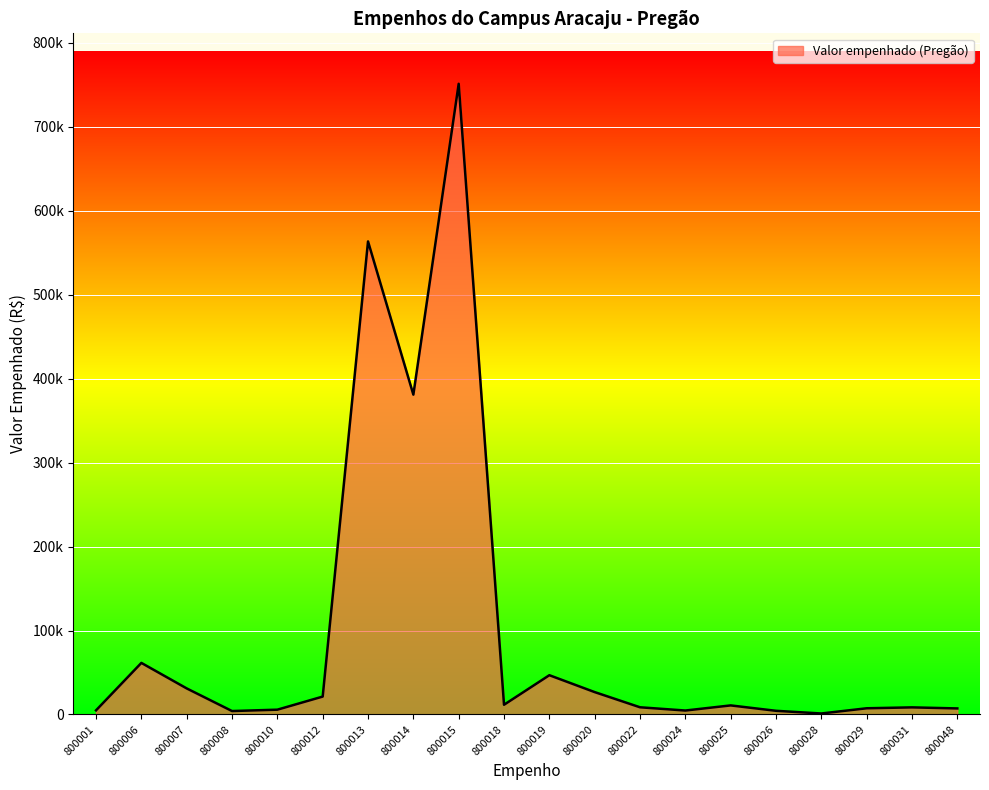

Does the chart display data point markers on the line(s)?

No